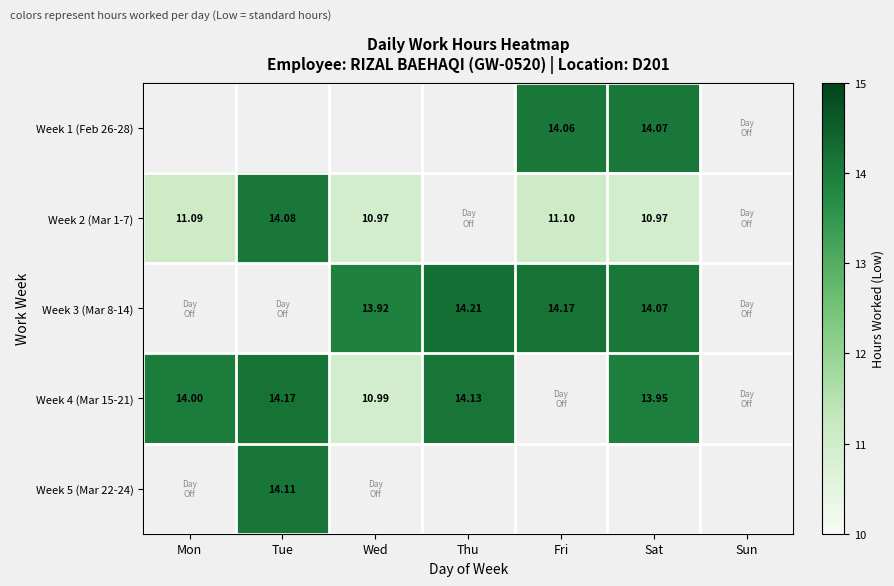

What is the maximum value shown in the chart?

14.2